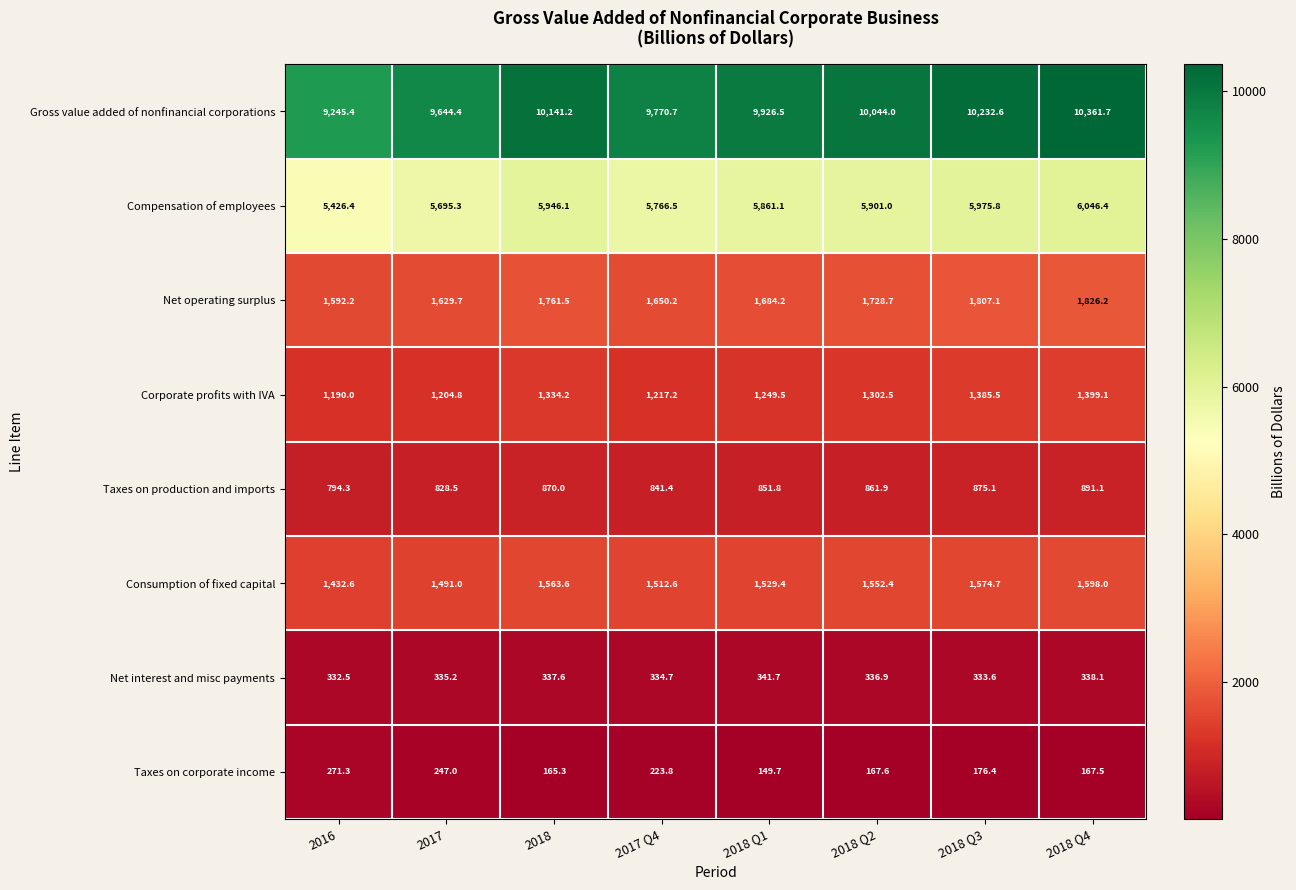

What is the highest value of the Taxes on production and imports series?

891.1